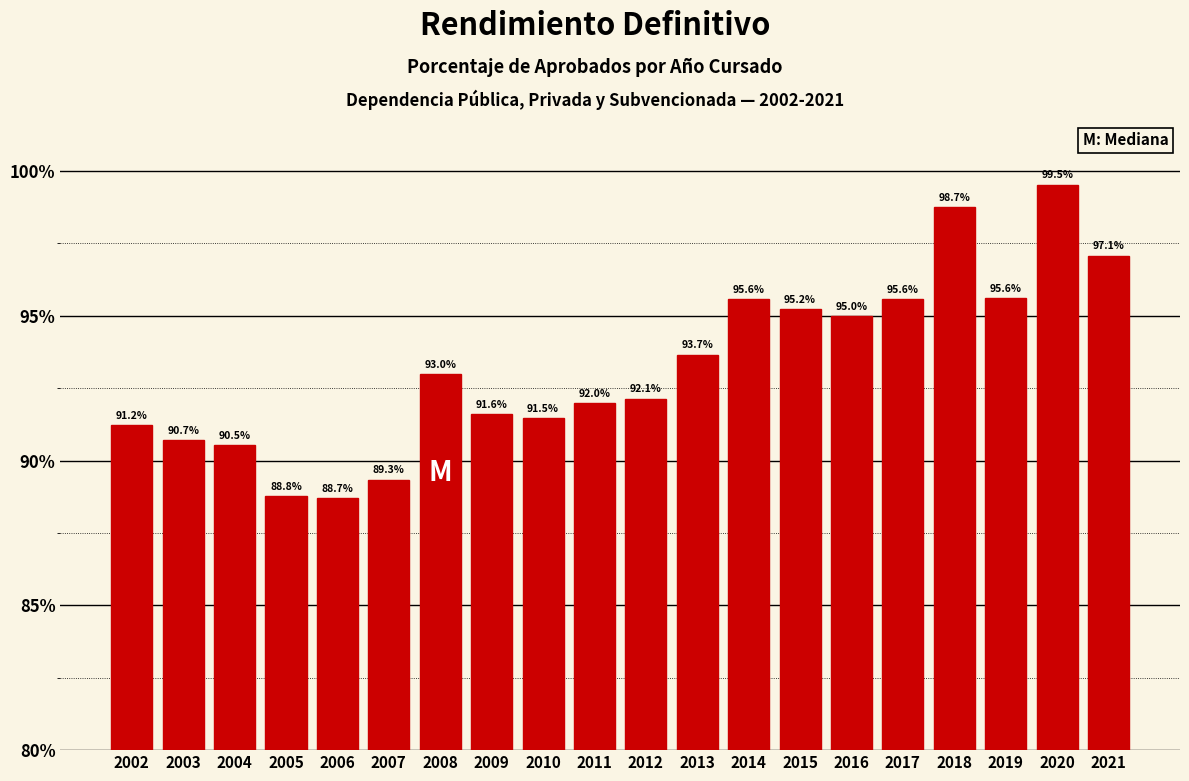

Reading left to right, what are all the values shown in this chart?

91.2	90.7	90.5	88.8	88.7	89.3	93.0	91.6	91.5	92.0	92.1	93.7	95.6	95.2	95.0	95.6	98.7	95.6	99.5	97.1